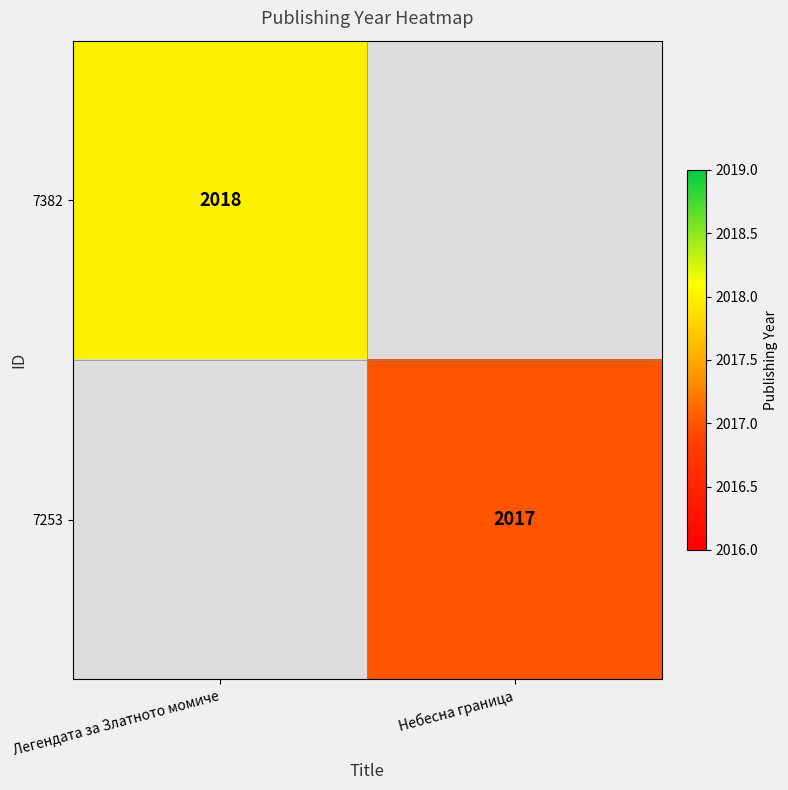

The 7382 series shows 3502 at Легендата за Златното момиче. True or false?

False